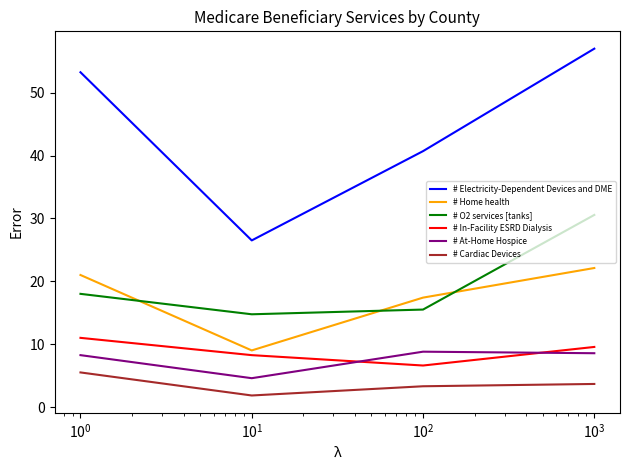

What is the difference between the second highest and minimum values in the # At-Home Hospice series?

4.0